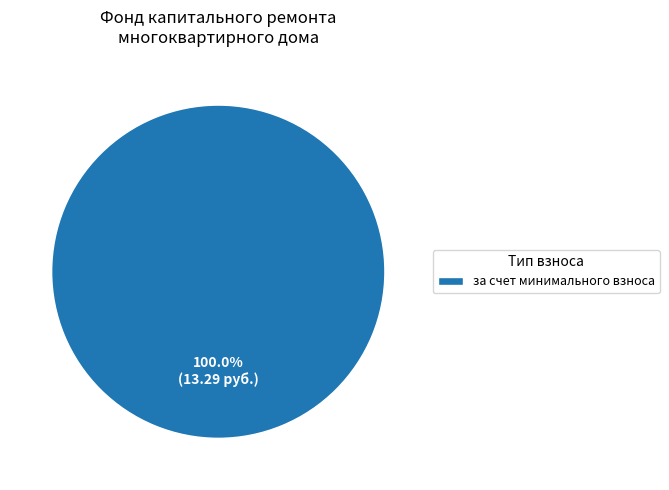

Does за счет минимального взноса account for over 50% of the chart?

Yes